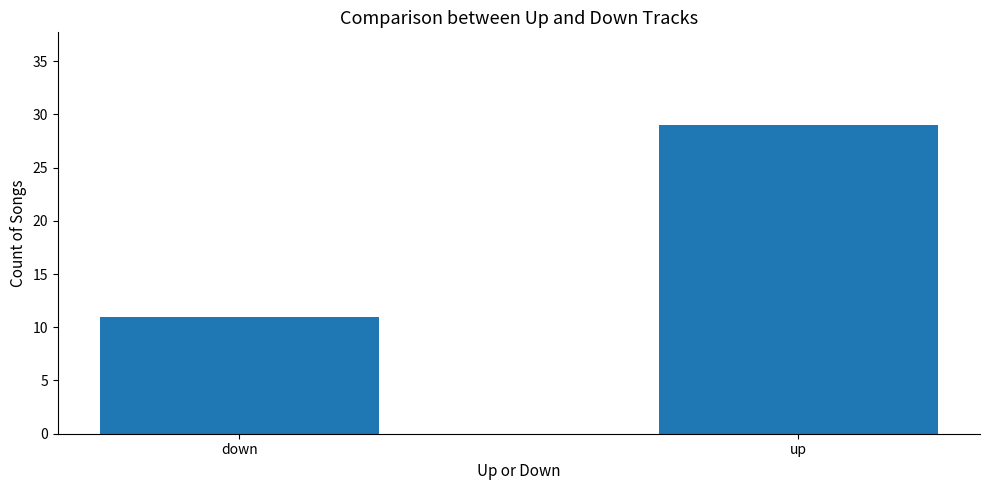

Is it true that the value at up is 20?

False